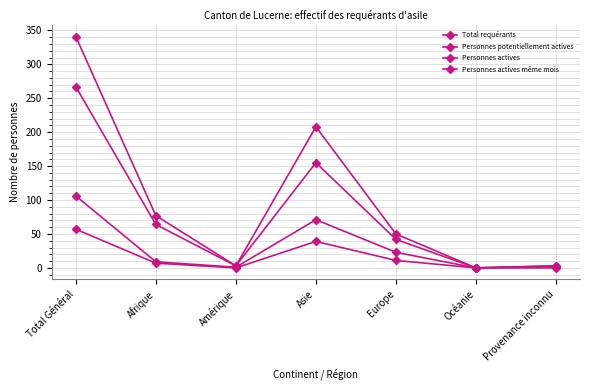

True or false: Total requérants and Personnes actives cross at least once.

False